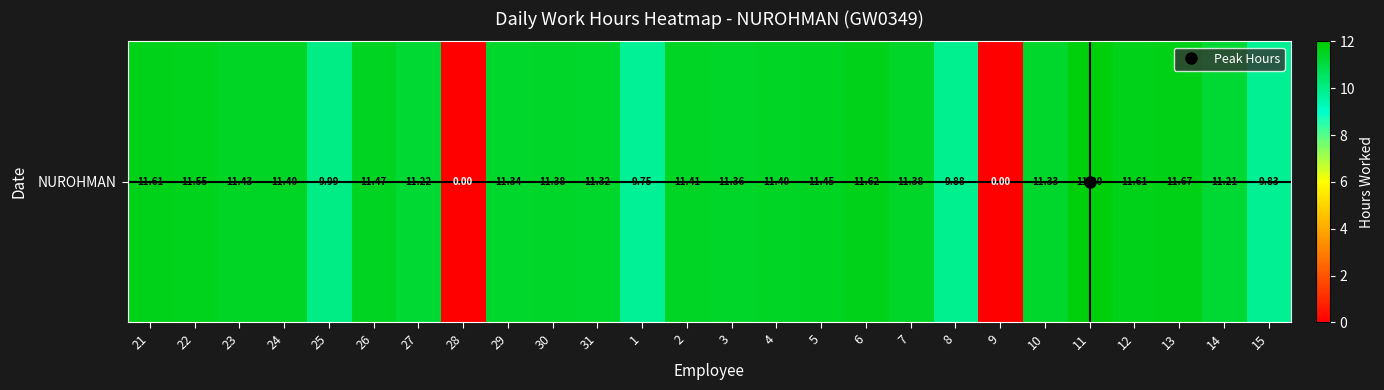

How many data points are above 11?

20